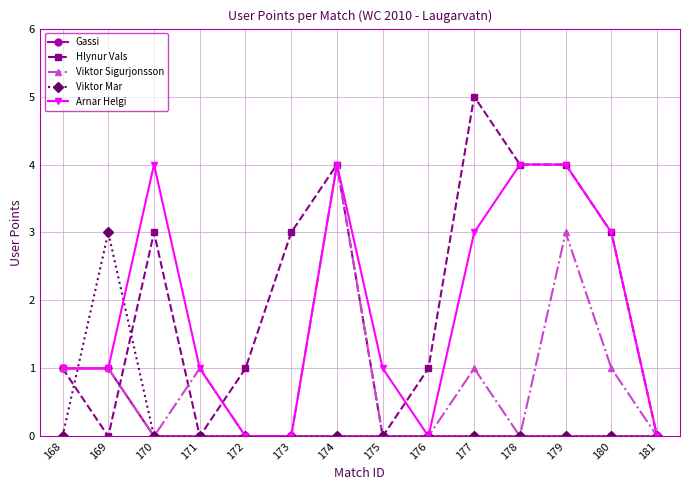

The Viktor Mar series shows 0 at 177. True or false?

True